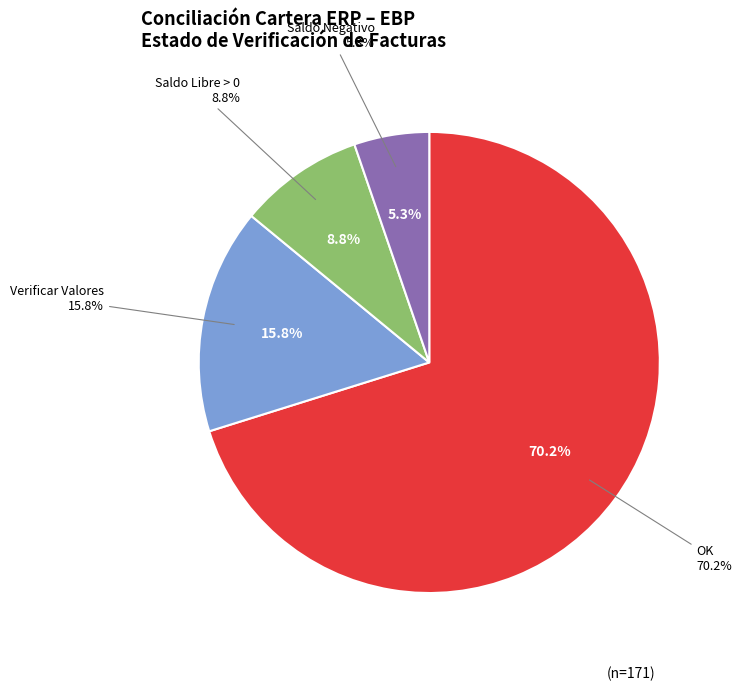

To the nearest percent, what portion does OK represent?

70%